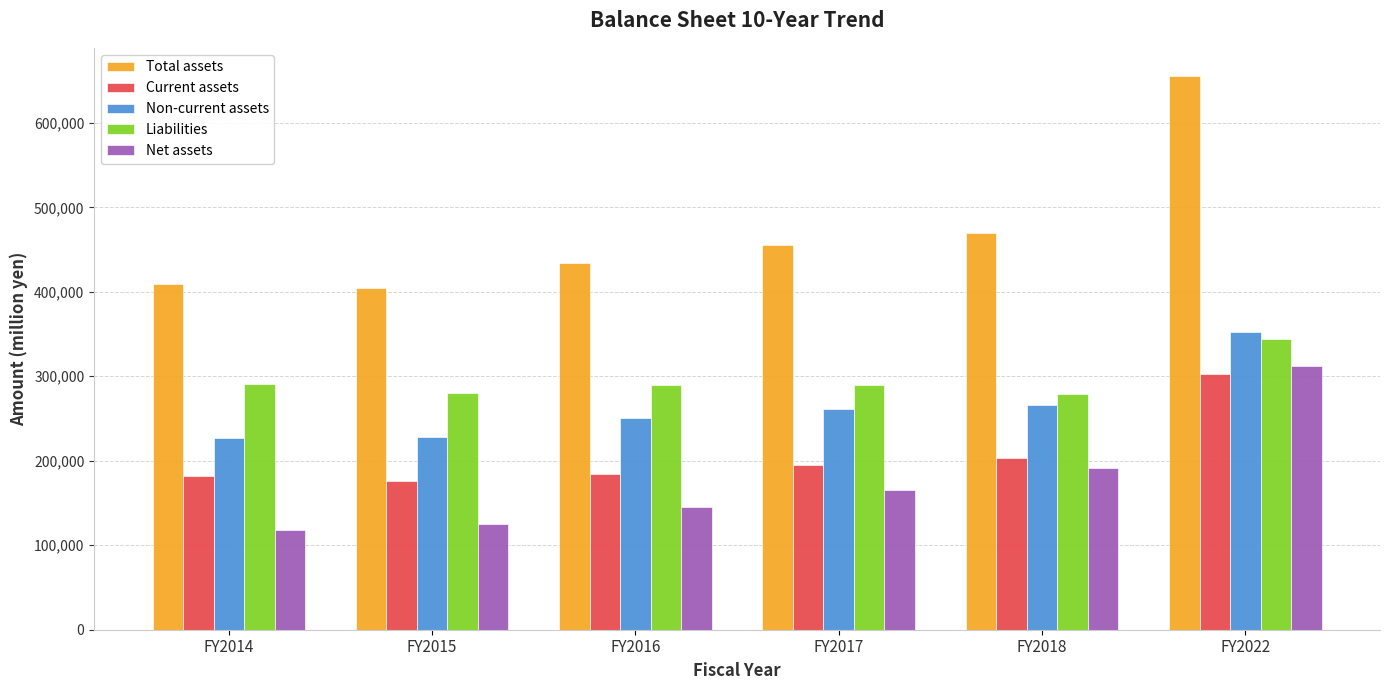

Which series has the largest range (max minus min)?

Total assets